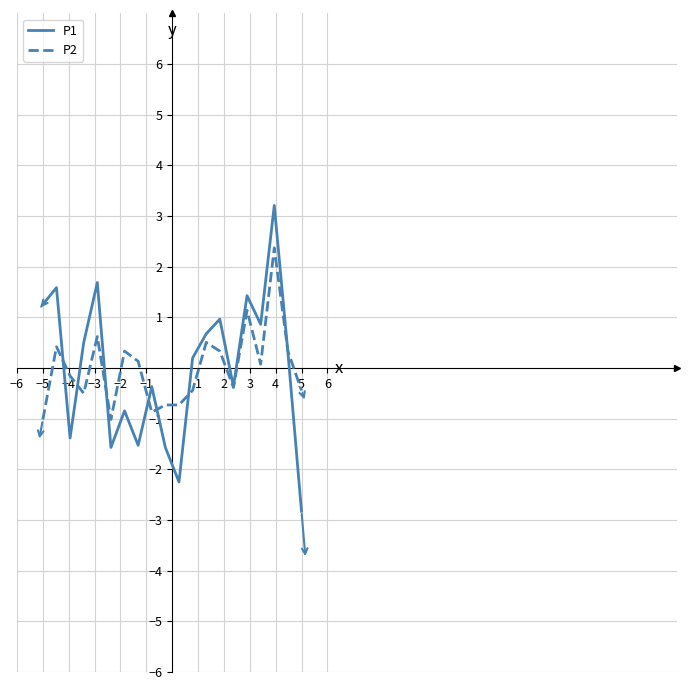

What is the maximum value for P2?

2.4